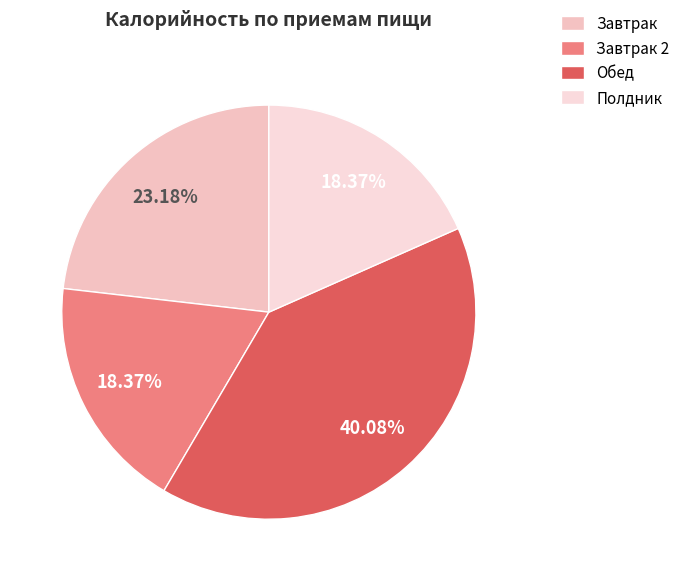

The Полдник slice represents 27% of the pie. True or false?

False